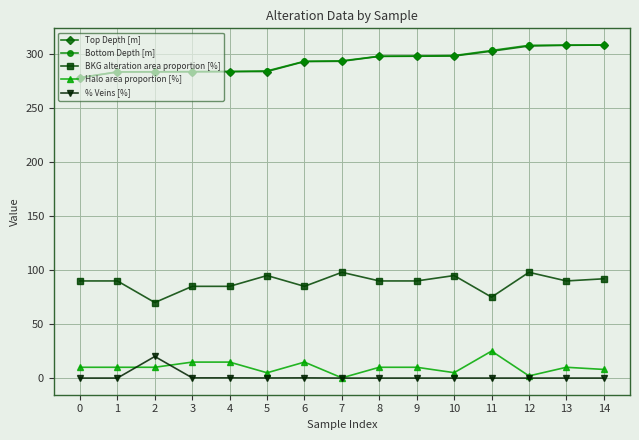

Is the value of Top Depth [m] at 4 greater than the value of Bottom Depth [m] at 7?

No